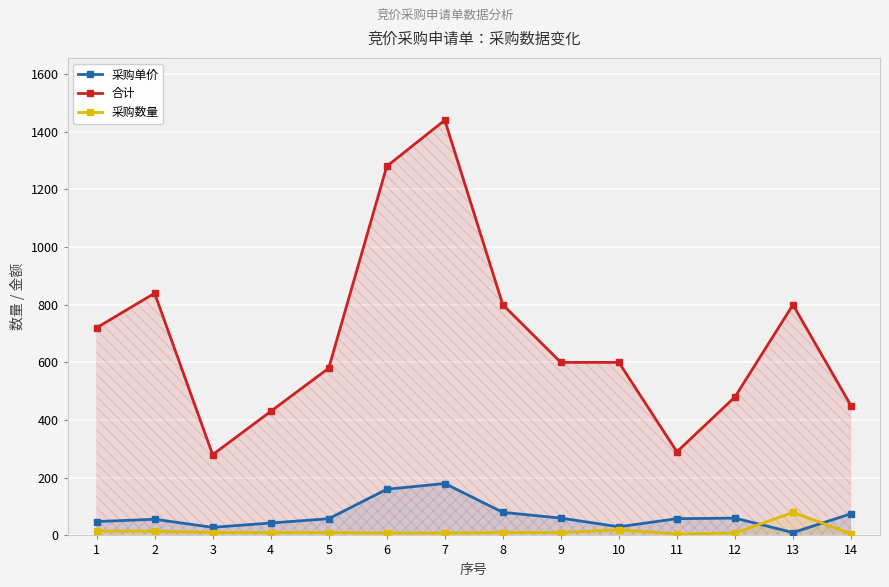

In 采购单价, how many points are higher than both neighbors (excluding endpoints)?

3